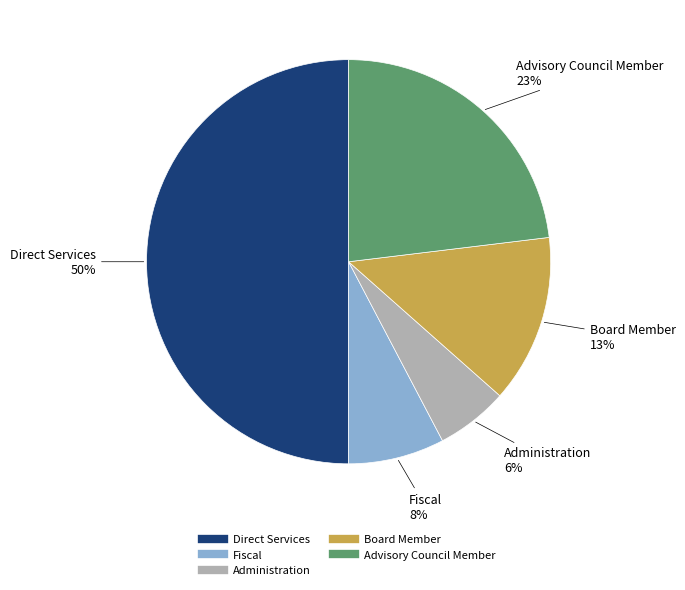

Do Board Member and Advisory Council Member together represent more than half of the pie?

No